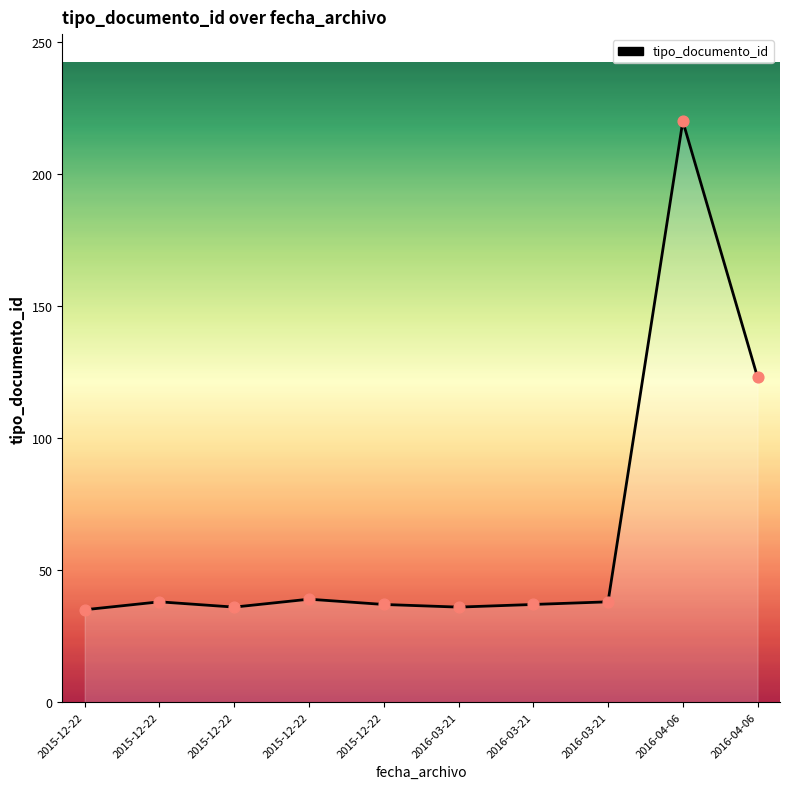

Between 2016-04-06 and 2015-12-22, which is larger?

2016-04-06